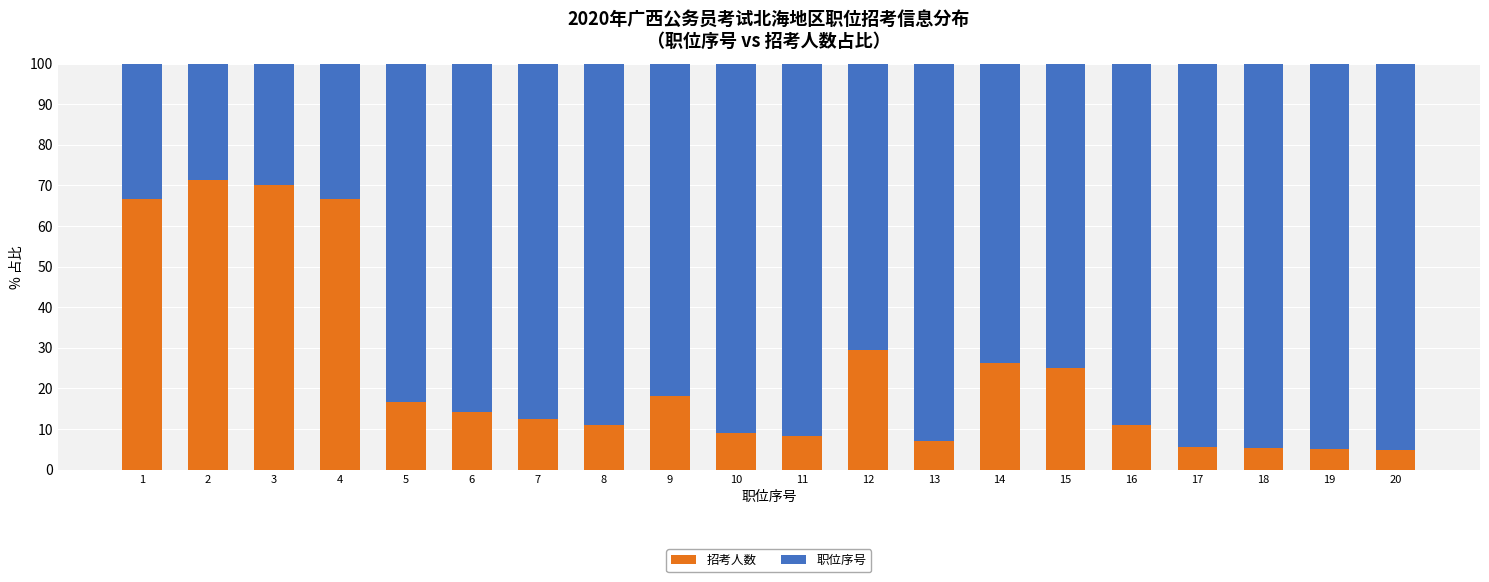

What is the total value across all series at 17?

100.0